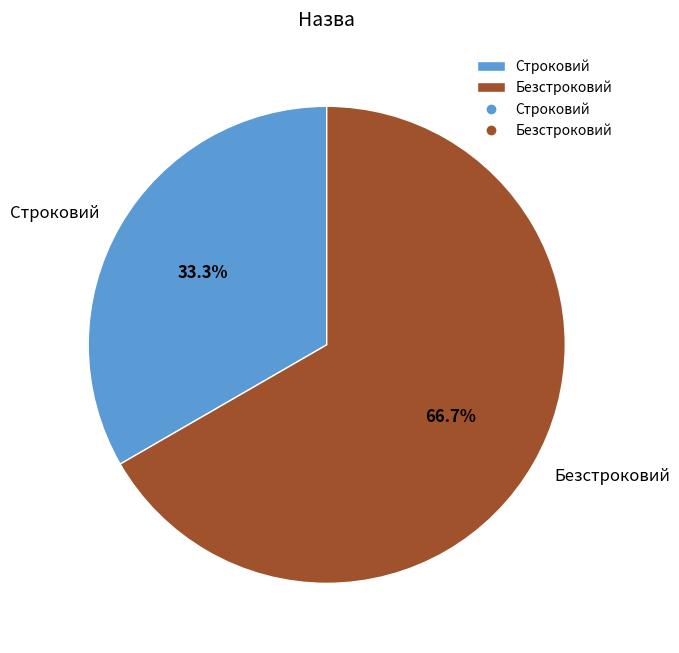

Which slice represents more than half of the pie?

Безстроковий